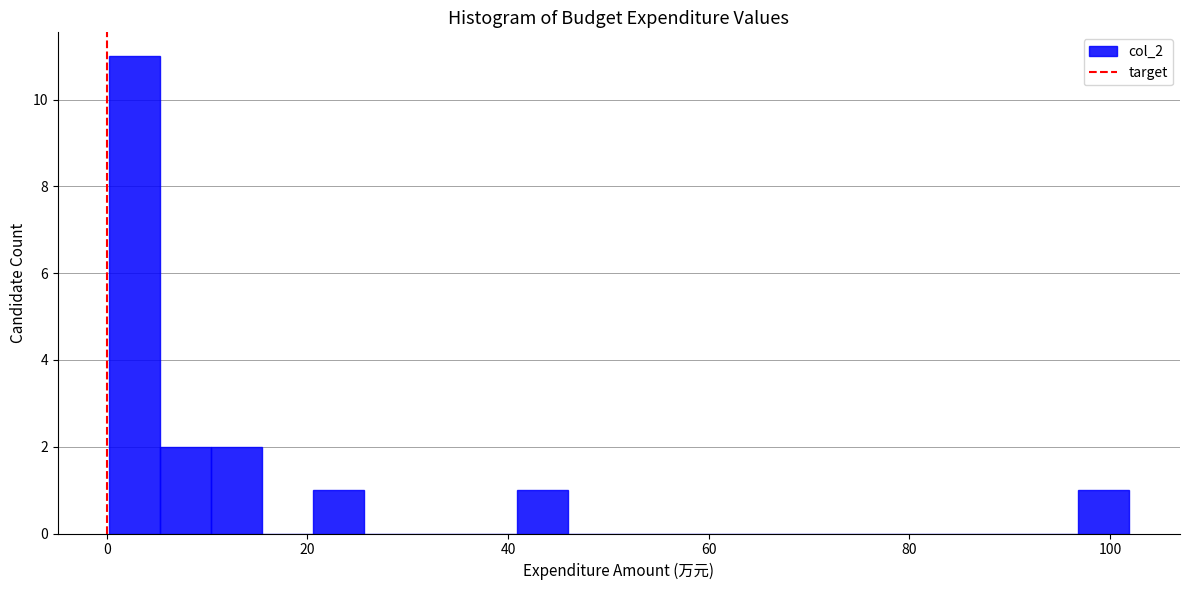

Read against the x-axis, roughly where is the centre of the tallest bar?

2